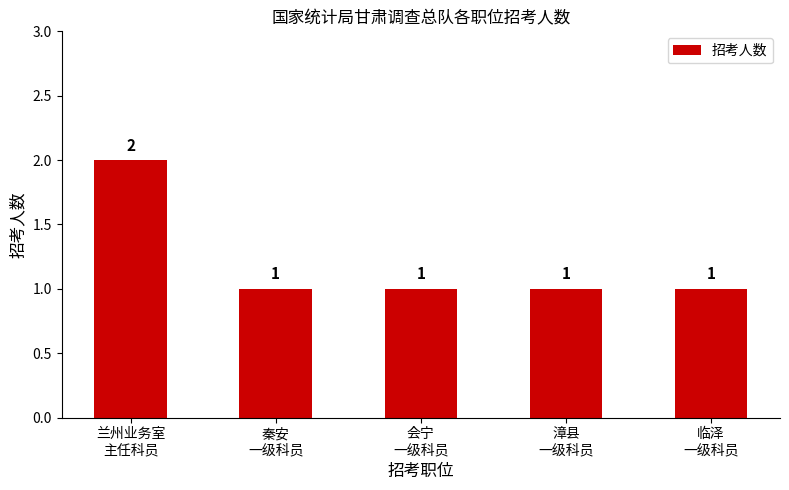

Which label corresponds to the largest value in the chart?

兰州业务室
主任科员